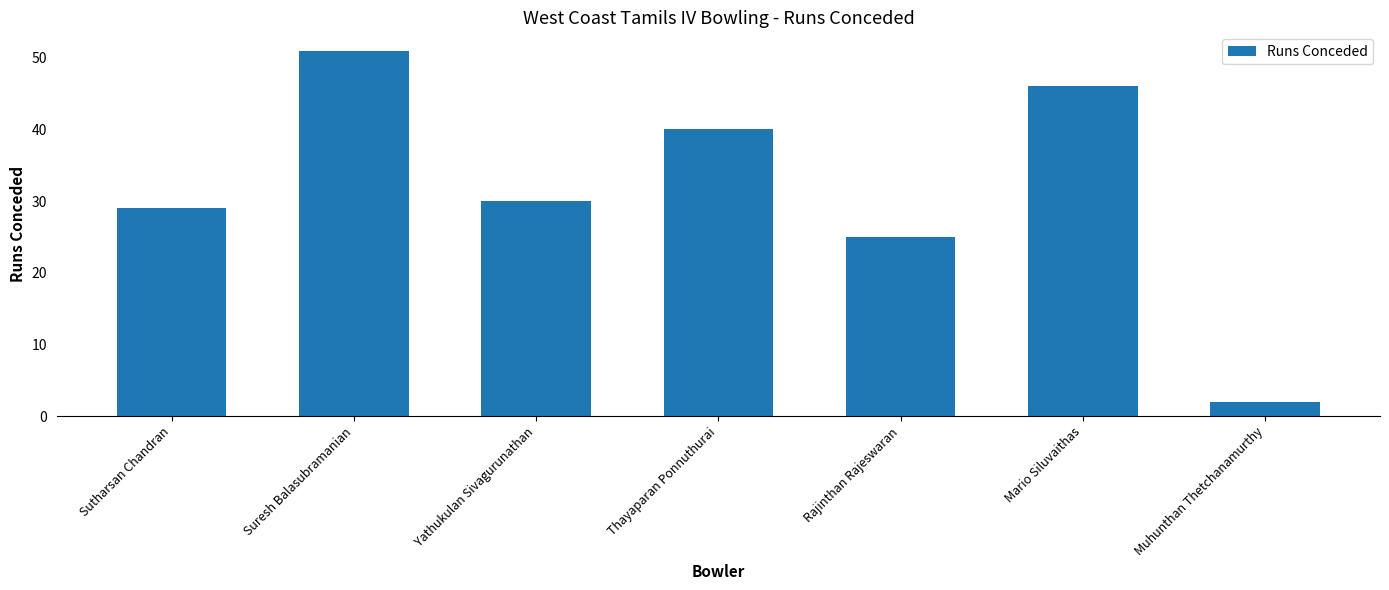

Rank the categories by value from highest to lowest.

Suresh Balasubramanian, Mario Siluvaithas, Thayaparan Ponnuthurai, Yathukulan Sivagurunathan, Sutharsan Chandran, Rajinthan Rajeswaran, Muhunthan Thetchanamurthy